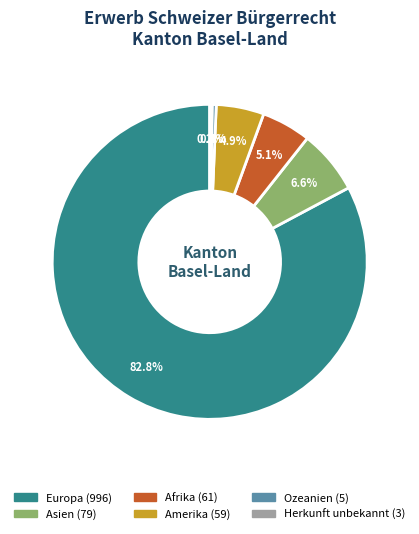

Does any single category account for the majority?

Yes